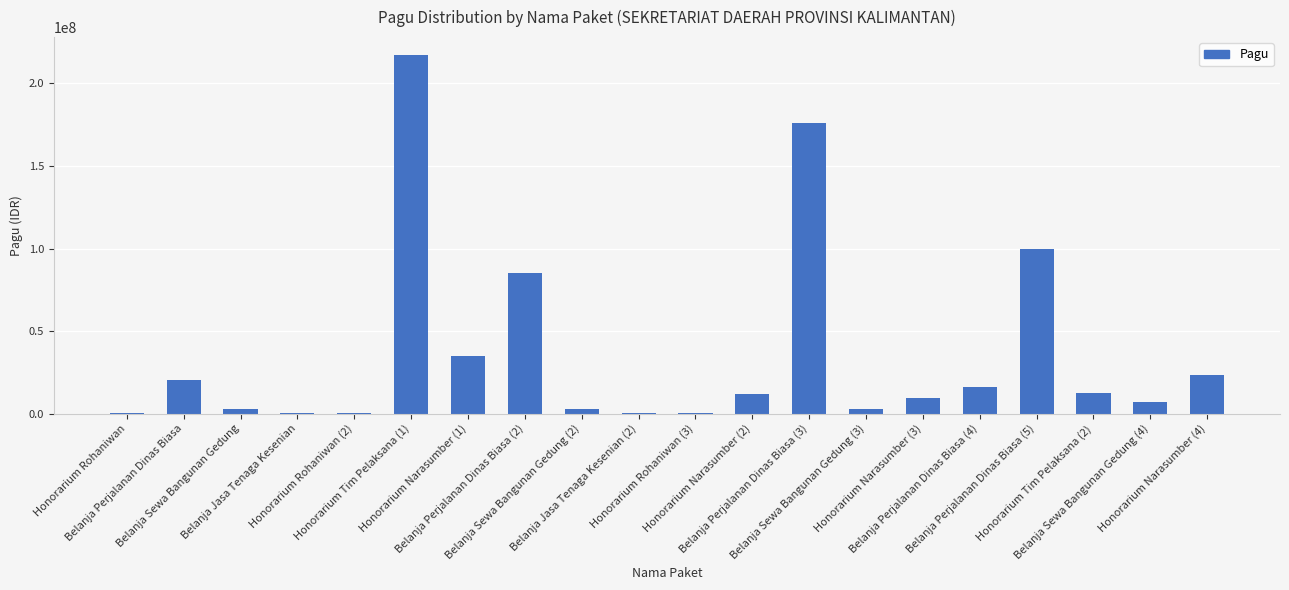

What is the sum of all values?

723083000